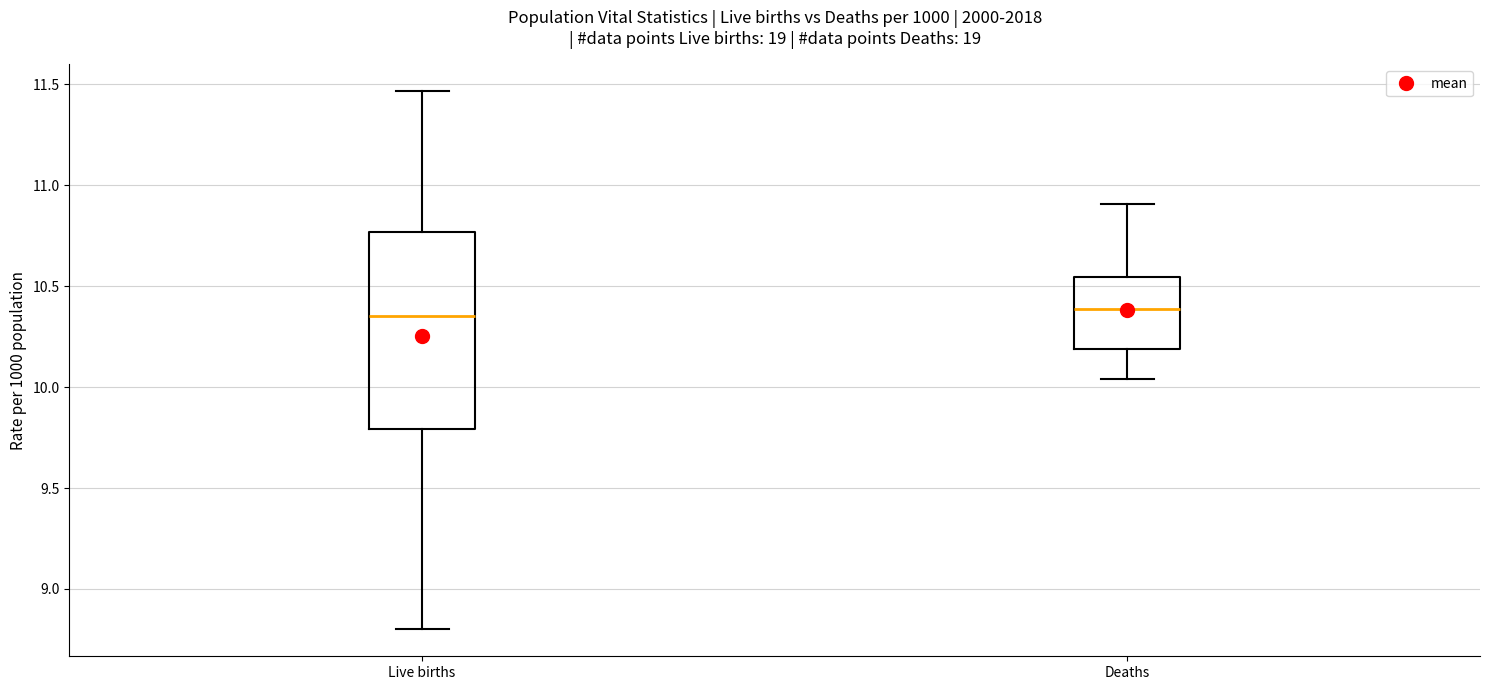

Reading left to right, read every box against the y-axis: the position of its median line, the range the box covers, and the ends of its whiskers. The values are not printed on the chart, so give them approximately, as read against the axis.

Live births: median 10.35, box 9.80 to 10.75, whiskers 8.80 to 11.45
Deaths: median 10.40, box 10.20 to 10.55, whiskers 10.05 to 10.90